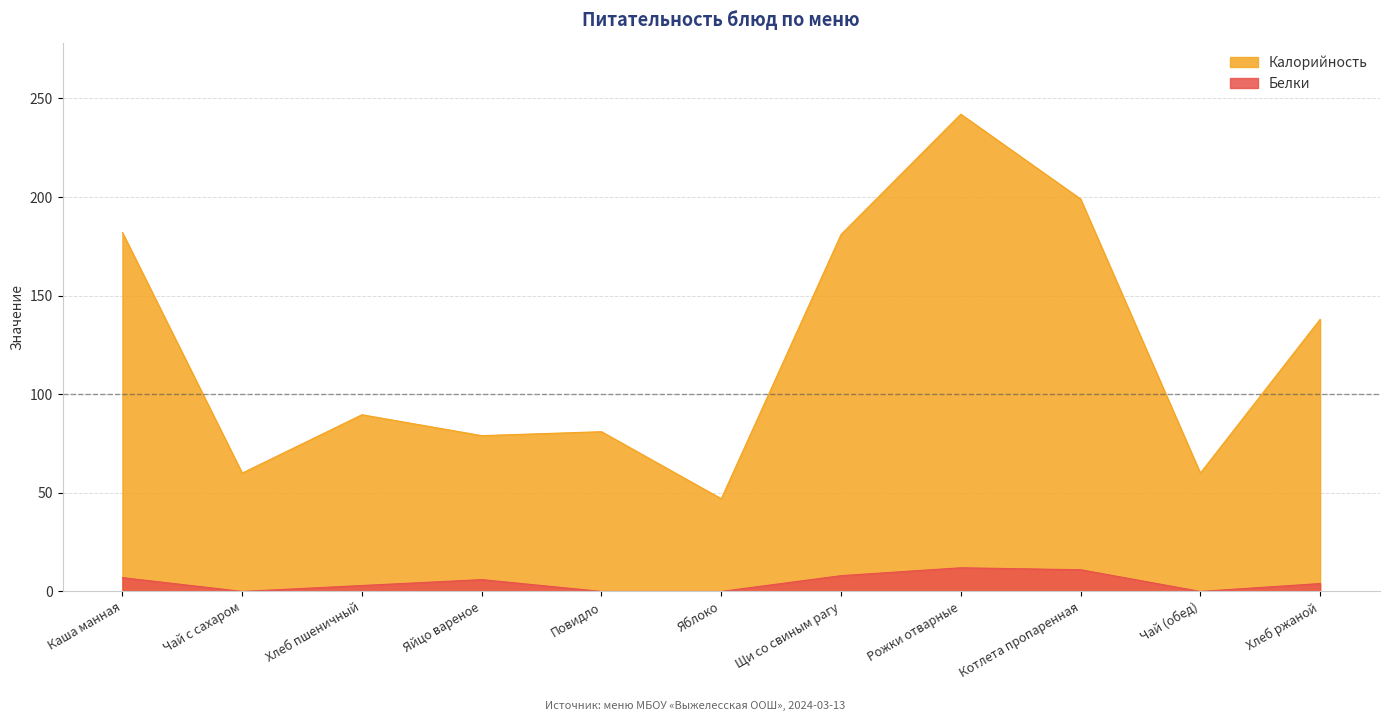

Reading left to right, transcribe all the data shown in this chart.

Калорийность: 182.0	60.0	89.6	79.0	81.0	47.0	181.0	242.0	199.0	60.0	138.0
Белки: 7.0	0.0	3.0	6.0	0.0	0.0	8.0	12.0	11.0	0.0	4.0